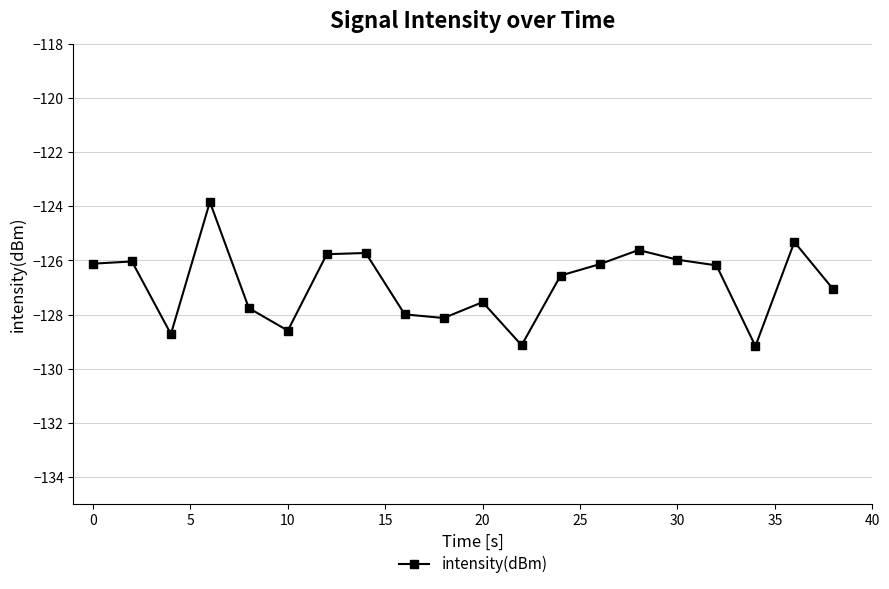

What is the sum of all values?

-2537.4